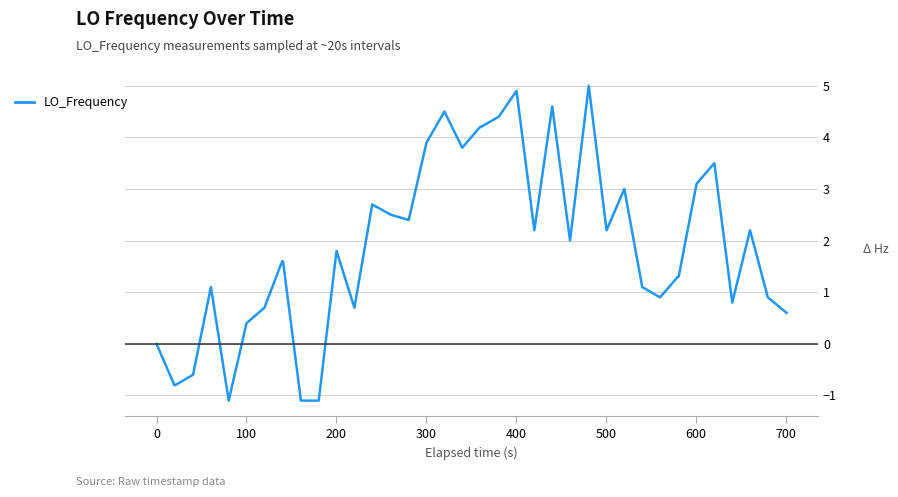

What is the maximum value shown in the chart?

5.0